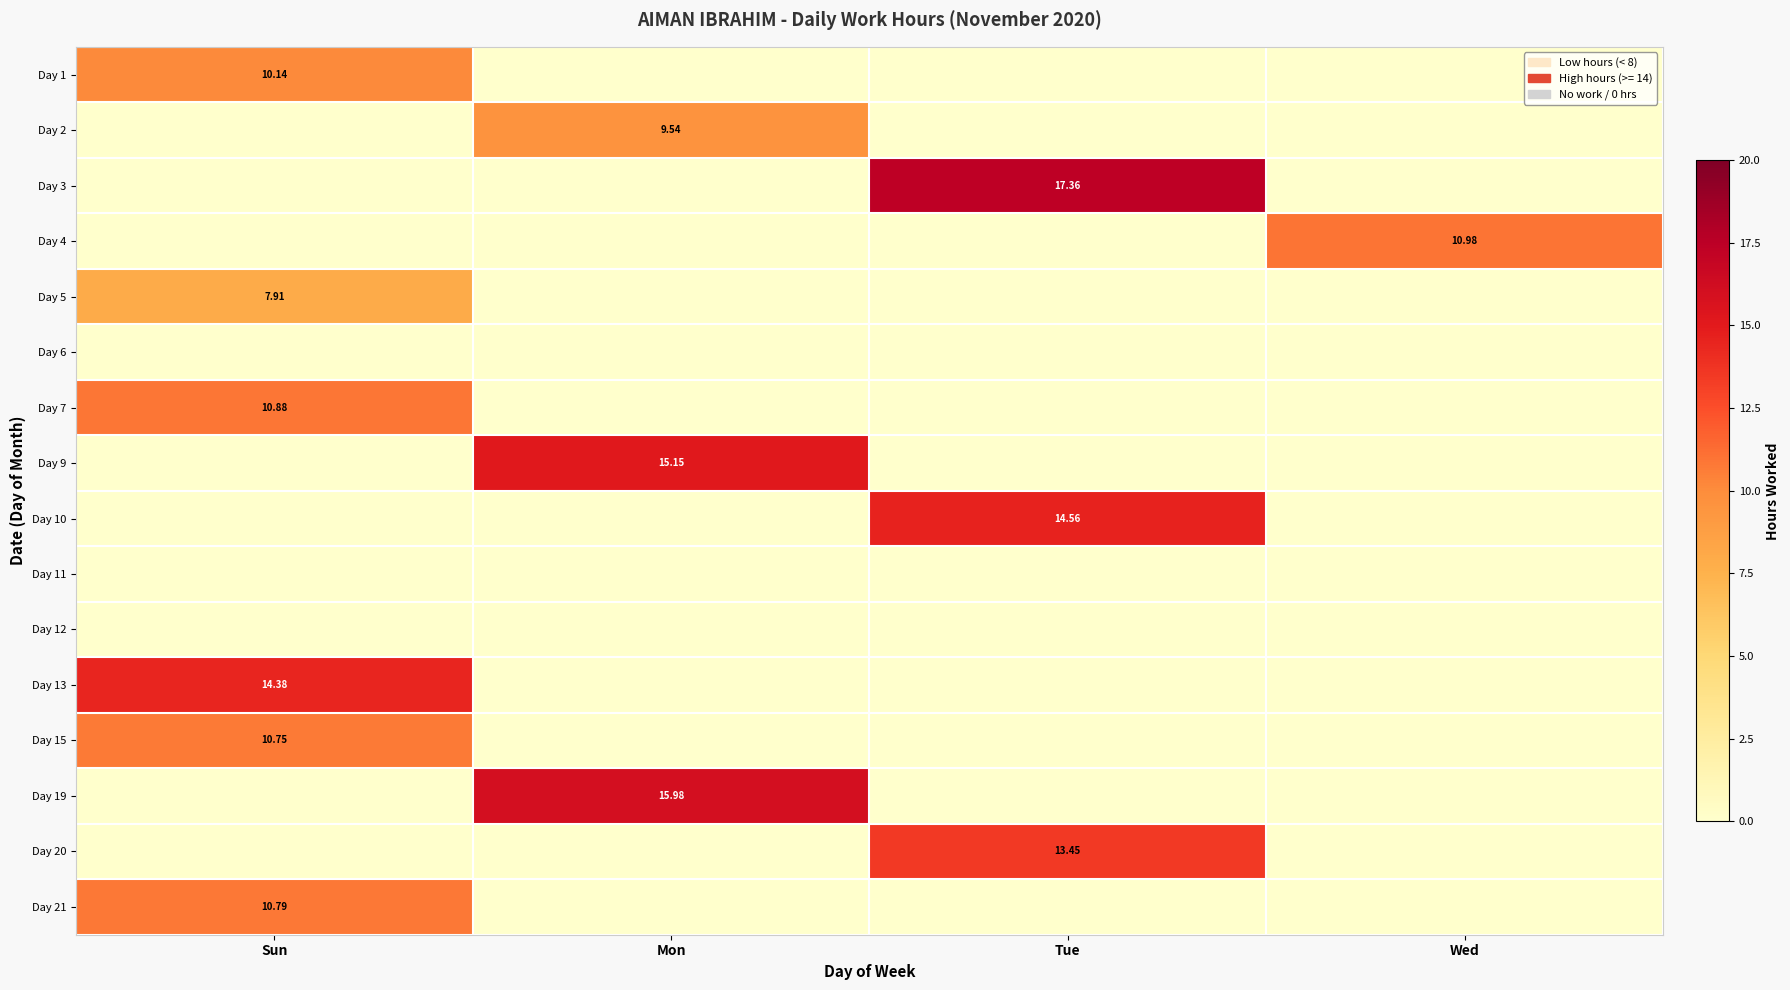

Which series has the widest spread of values?

Day 3